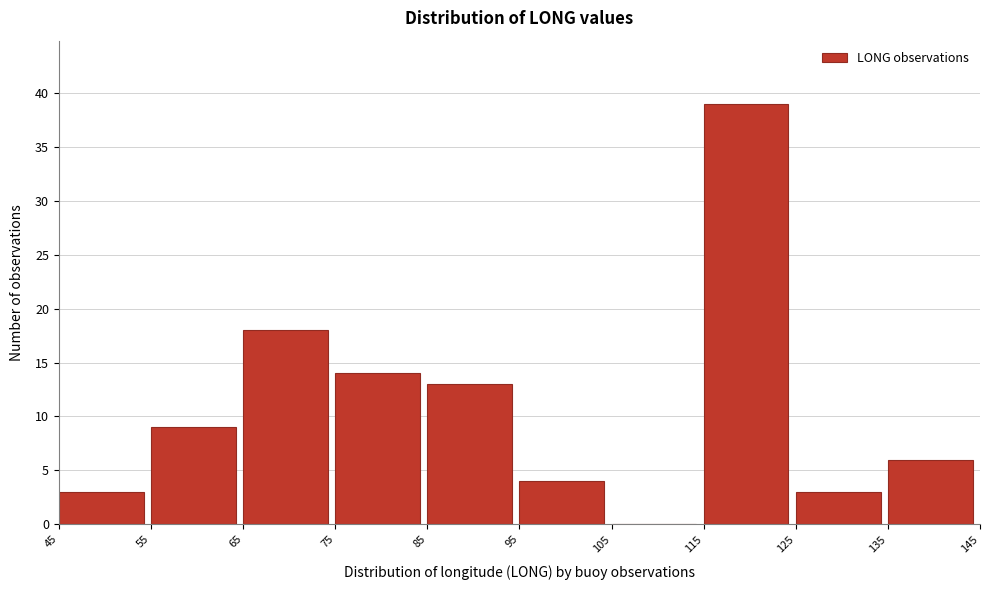

Reading left to right, transcribe this chart: for each bar, give the range it covers on the x-axis and its height. The values are not printed on the chart, so give them approximately, as read against the axis.

45 to 55: 3
55 to 65: 9
65 to 75: 18
75 to 85: 14
85 to 95: 13
95 to 105: 4
105 to 115: 0
115 to 125: 39
125 to 135: 3
135 to 145: 6